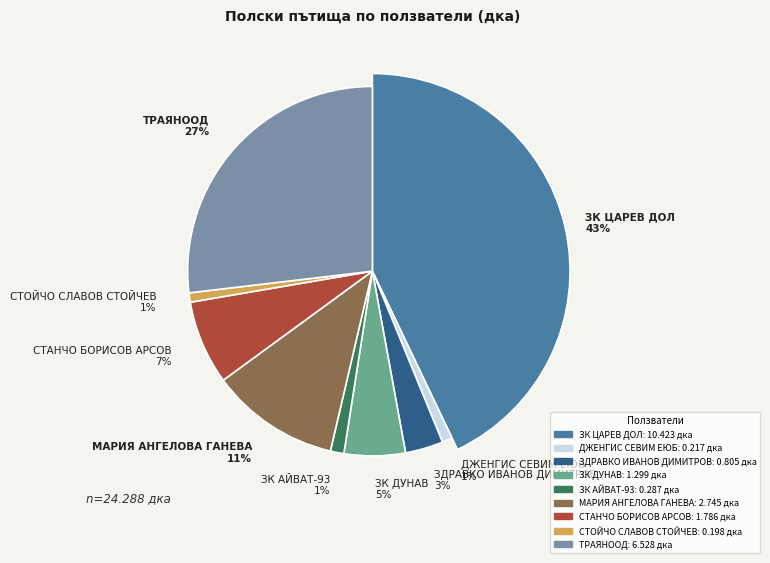

How many segments does this pie chart have?

9